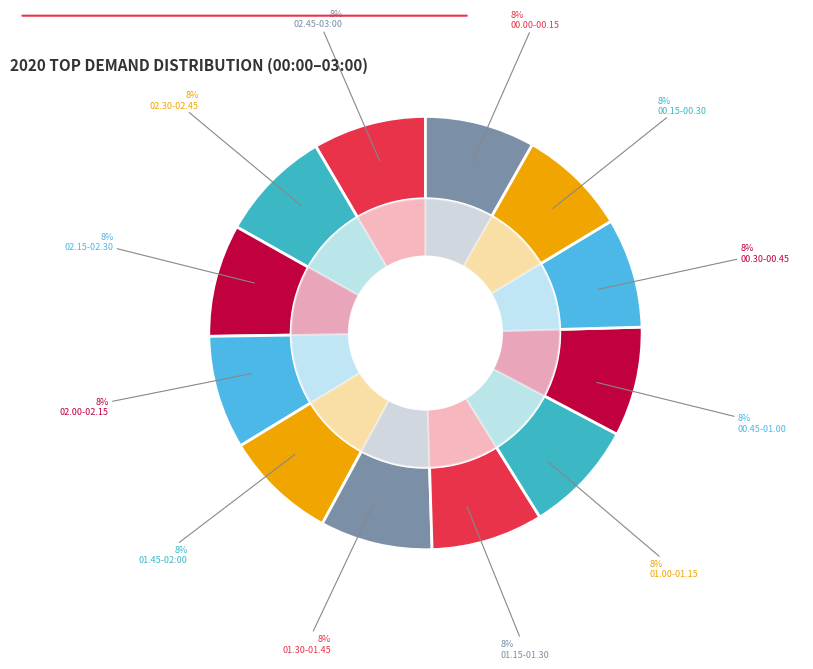

How many segments does this pie chart have?

12